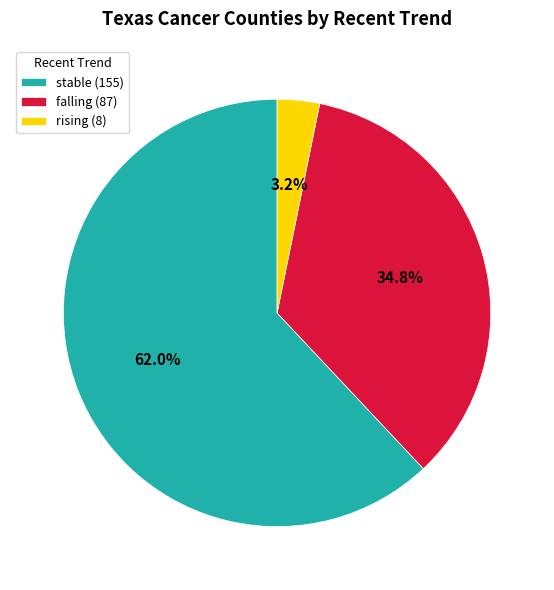

To the nearest percent, what portion does rising represent?

3%